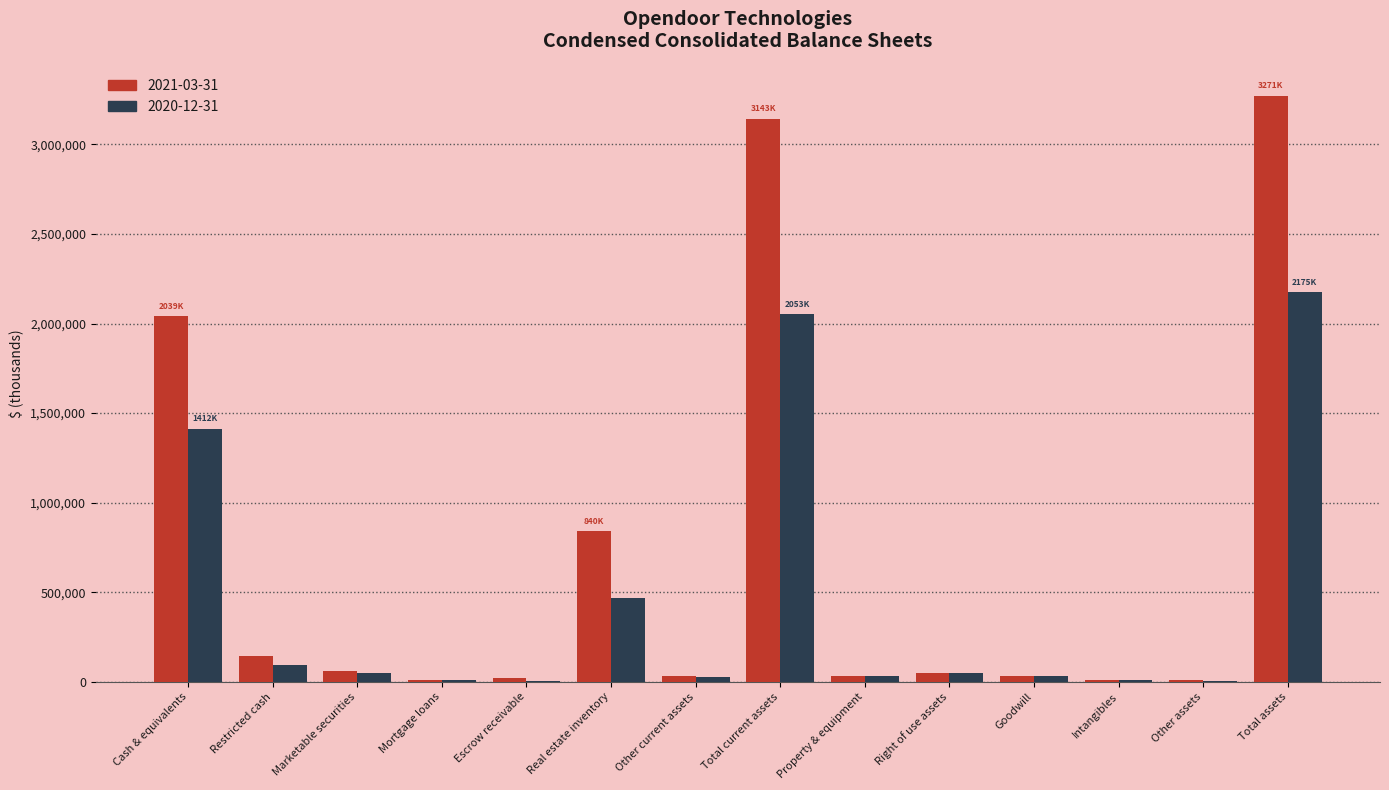

Are the bars grouped side by side (vs. stacked)?

Yes